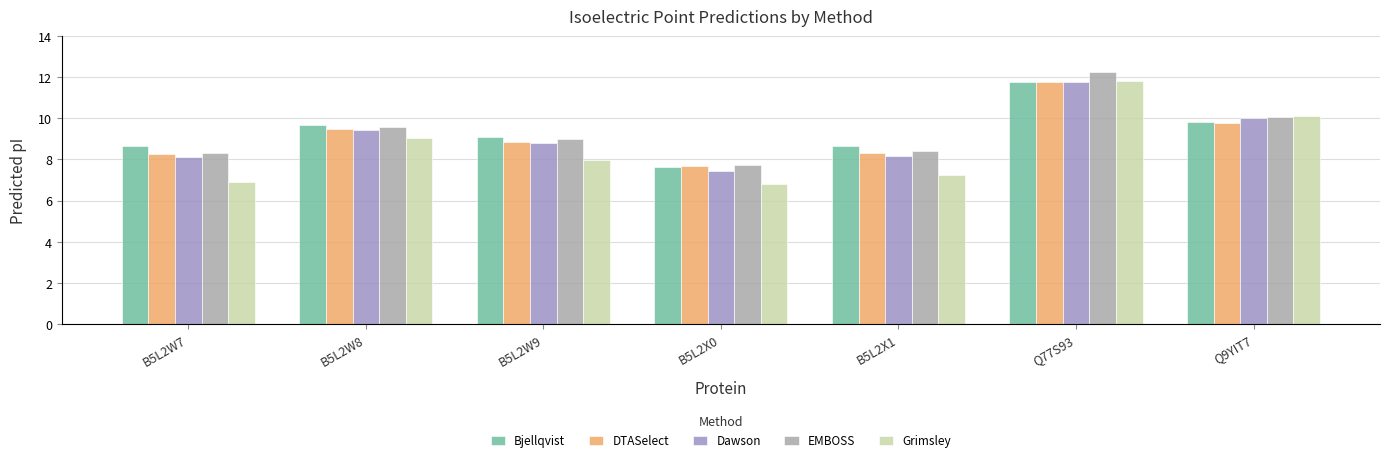

What is the smallest value displayed?

6.8